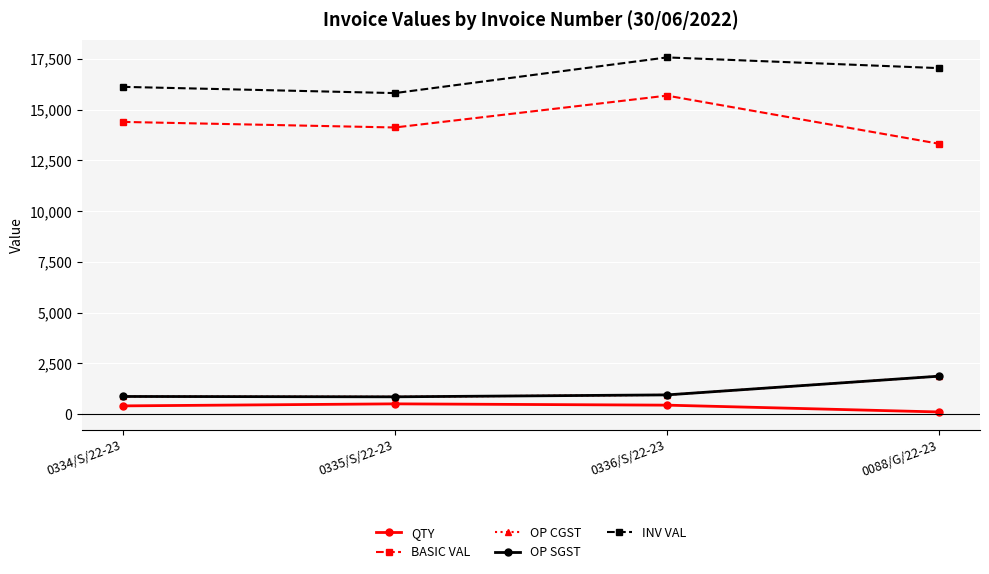

At 0336/S/22-23, list the series in order from smallest to largest.

QTY, OP CGST, OP SGST, BASIC VAL, INV VAL